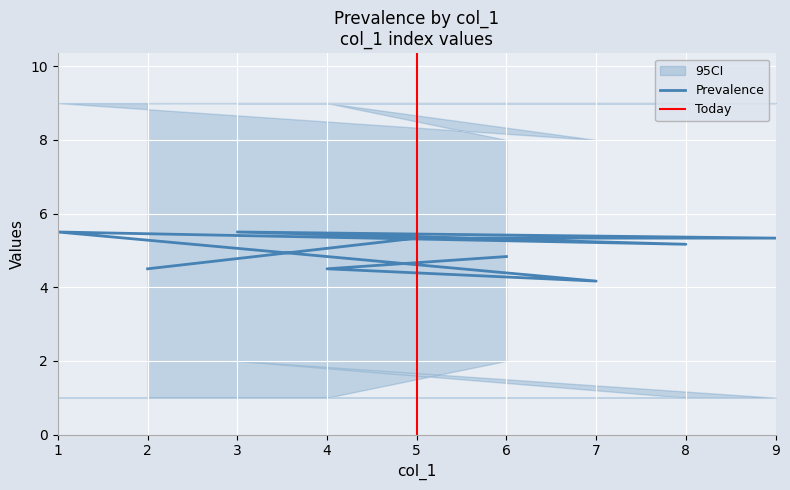

In col_3, how many points are higher than both neighbors (excluding endpoints)?

3